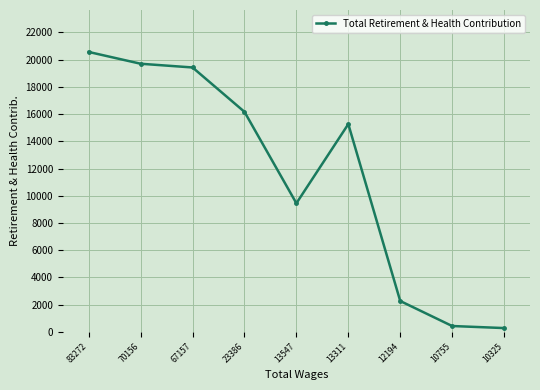

How many points are higher than both their immediate neighbors (excluding endpoints)?

1